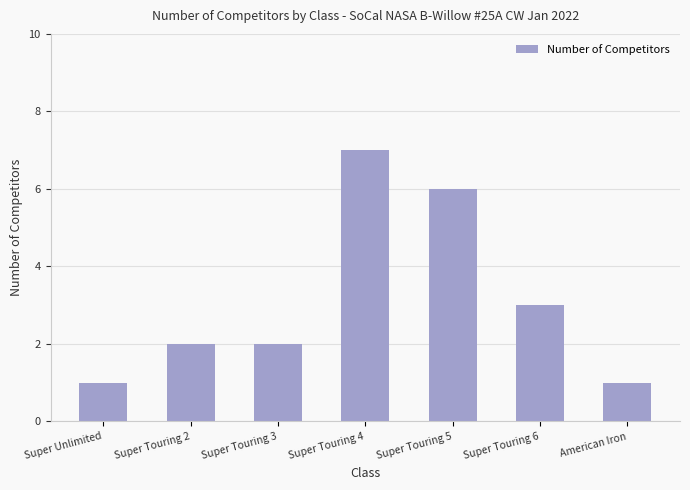

Count the number of data series in this chart.

1